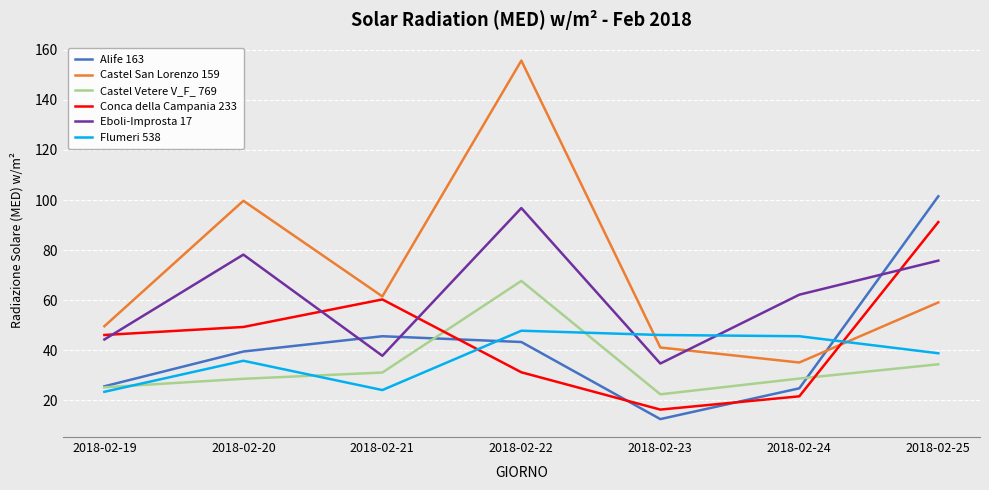

Where is Castel San Lorenzo 159 nearest to the value 95?

2018-02-20